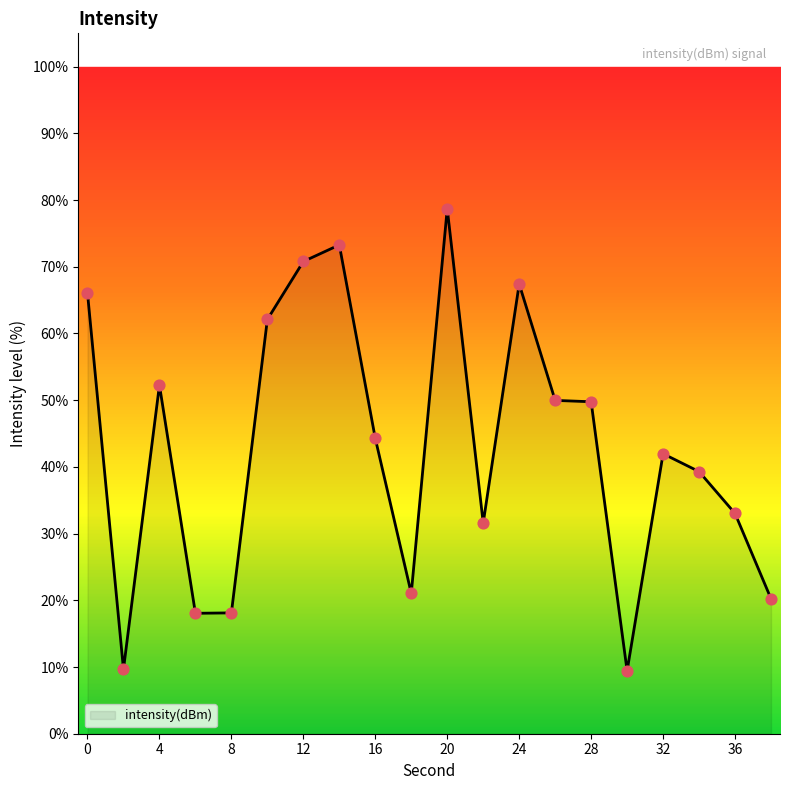

Approximately how many times larger is the value at 10 compared to 14?

0.8